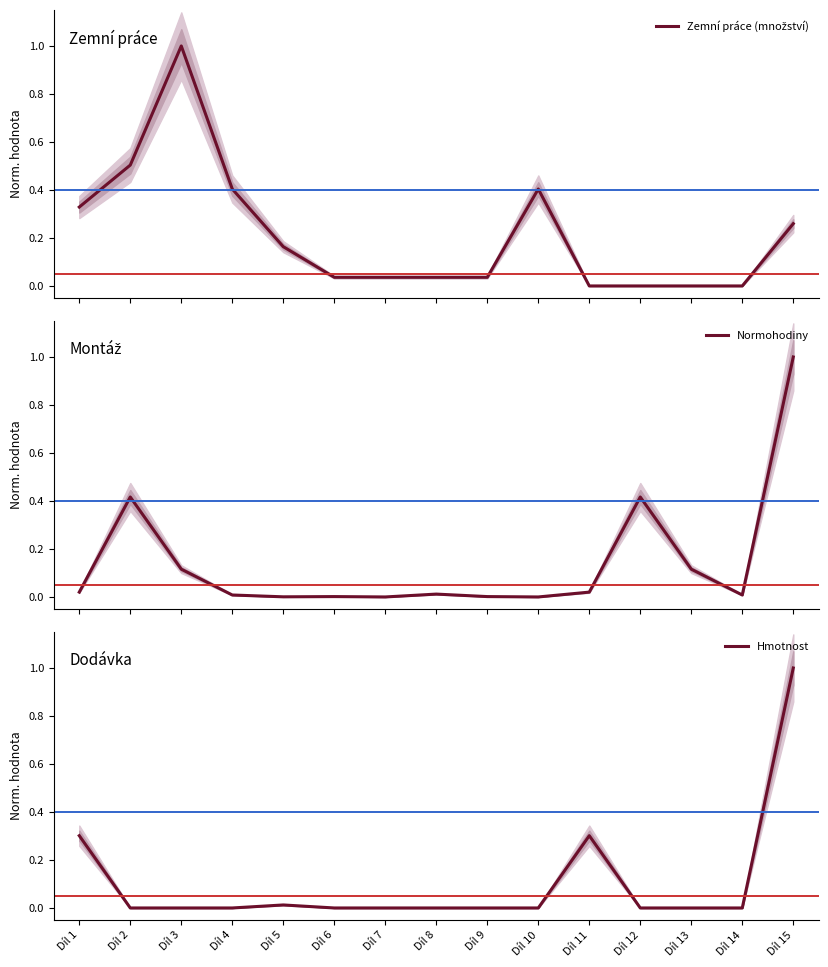

What is the spread (max minus min) of values at Díl 11?

0.3